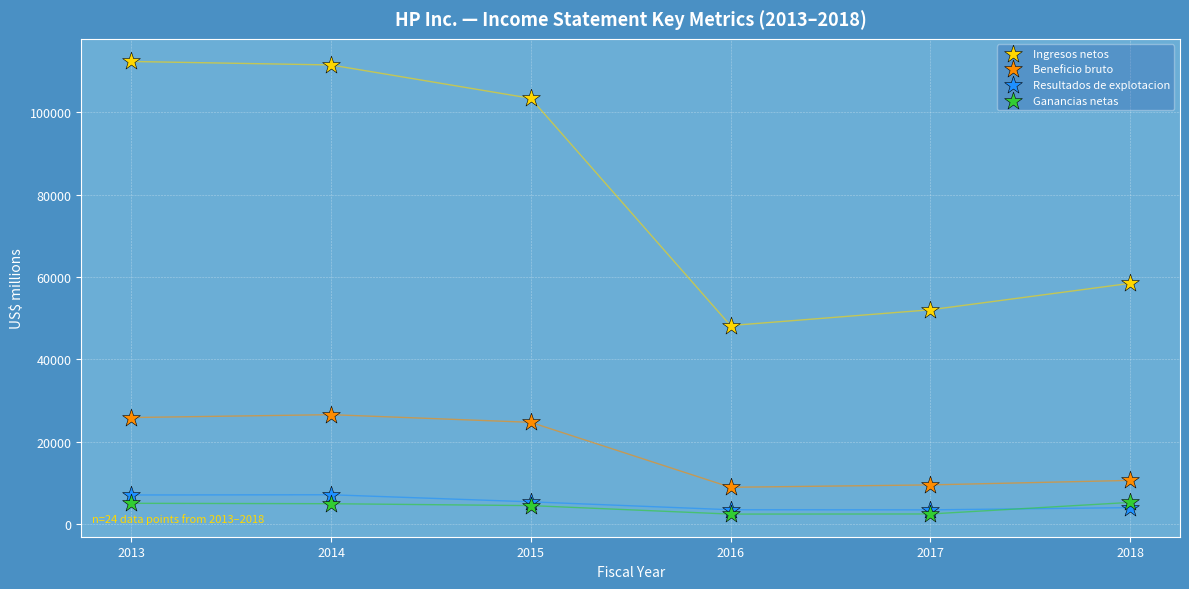

In the Ingresos netos series, what Y value is closest to 80268?

58472